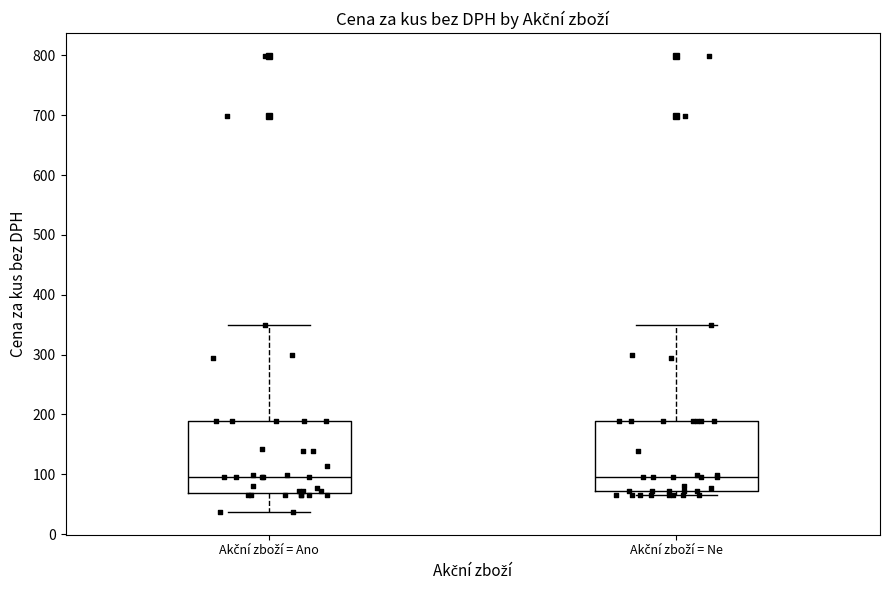

Reading left to right, transcribe this box plot: for each box, give where its median line is, the range the box spans, and where its two whiskers end, as read against the y-axis. The values are not printed on the chart, so give them approximately, as read against the axis.

Akční zboží = Ano: median 90, box 70 to 190, whiskers 40 to 350
Akční zboží = Ne: median 90, box 70 to 190, whiskers 60 to 350